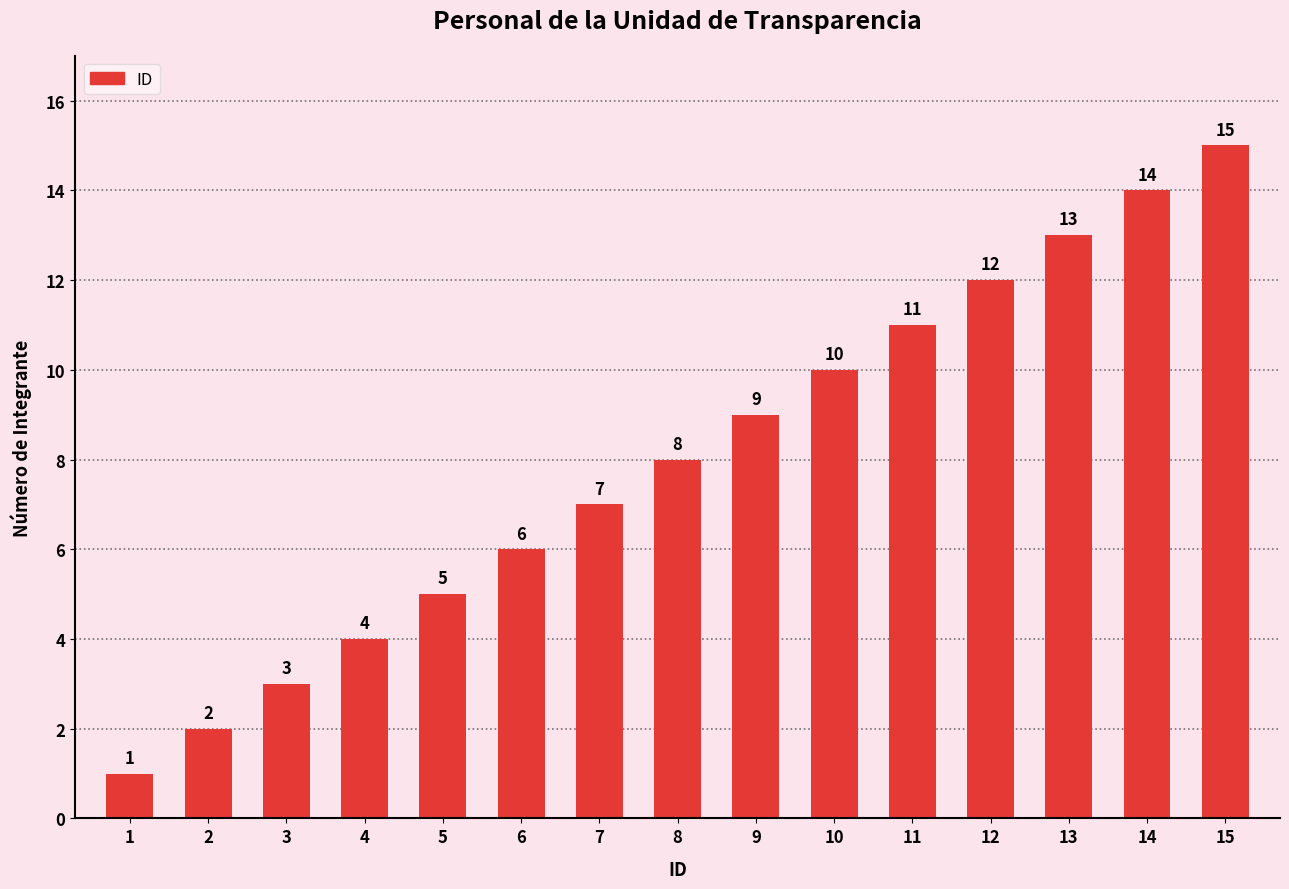

The value at 5 is 5. True or false?

True